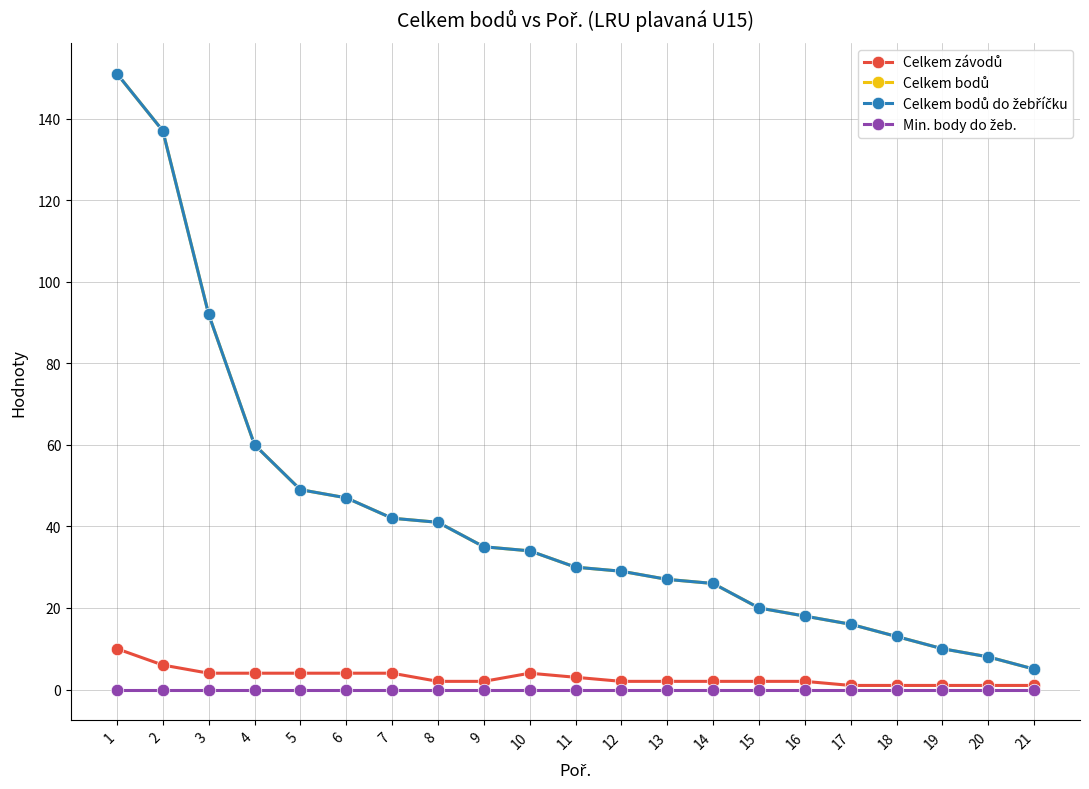

Does the chart have visible grid lines?

Yes